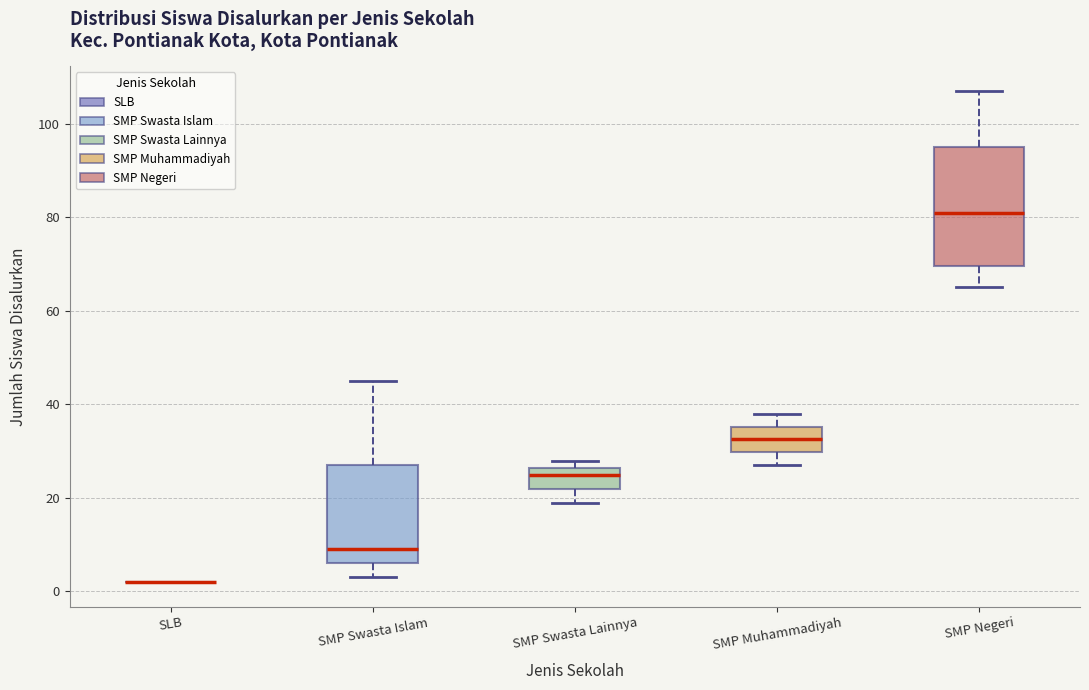

Reading left to right, transcribe this box plot: for each box, give where its median line is, the range the box spans, and where its two whiskers end, as read against the y-axis. The values are not printed on the chart, so give them approximately, as read against the axis.

SLB: box collapsed to a line at 2, whiskers 2 to 2
SMP Swasta Islam: median 10, box 6 to 28, whiskers 4 to 46
SMP Swasta Lainnya: median 26 (just below the box's upper edge), box 22 to 26, whiskers 20 to 28
SMP Muhammadiyah: median 32, box 30 to 36, whiskers 28 to 38
SMP Negeri: median 82, box 70 to 96, whiskers 66 to 108